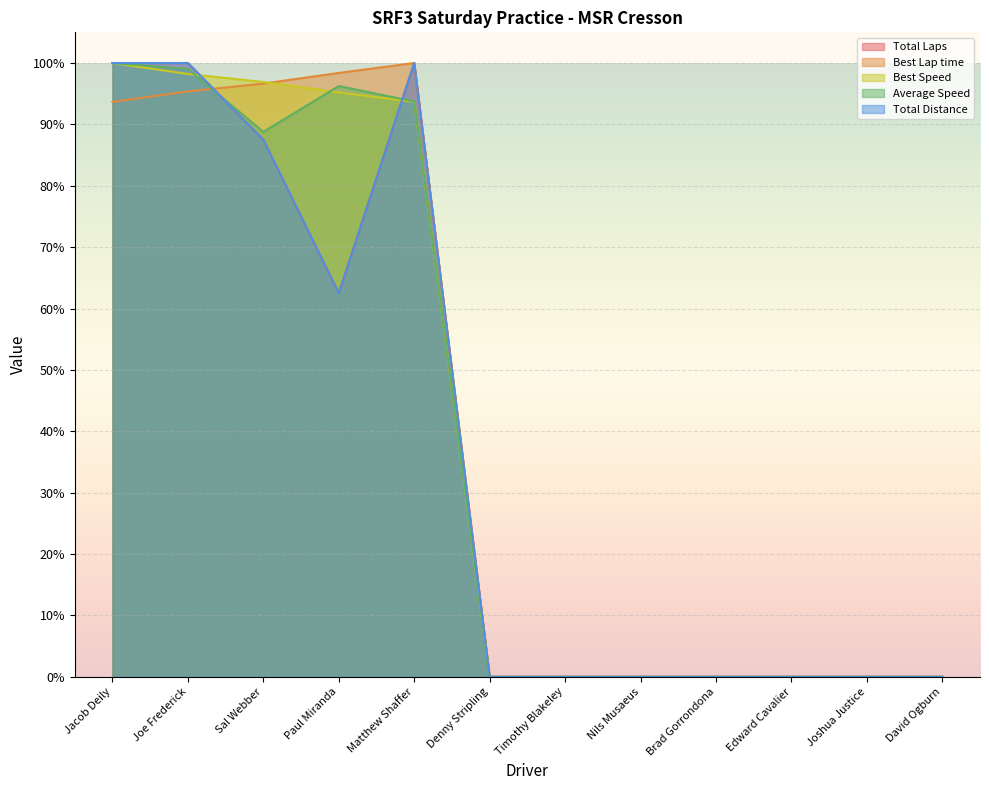

Which series ends up on top after the final intersection of Average Speed and Best Speed?

Average Speed